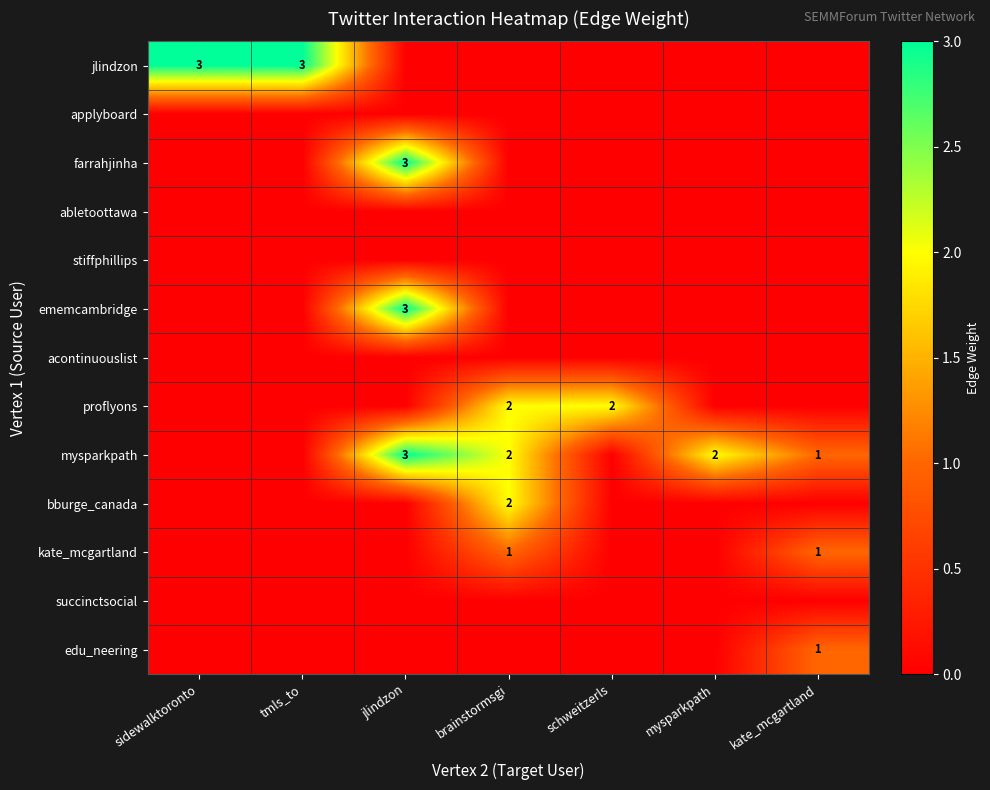

List the labels in order of jlindzon value, smallest first.

jlindzon, brainstormsgi, schweitzerls, mysparkpath, kate_mcgartland, sidewalktoronto, tmls_to